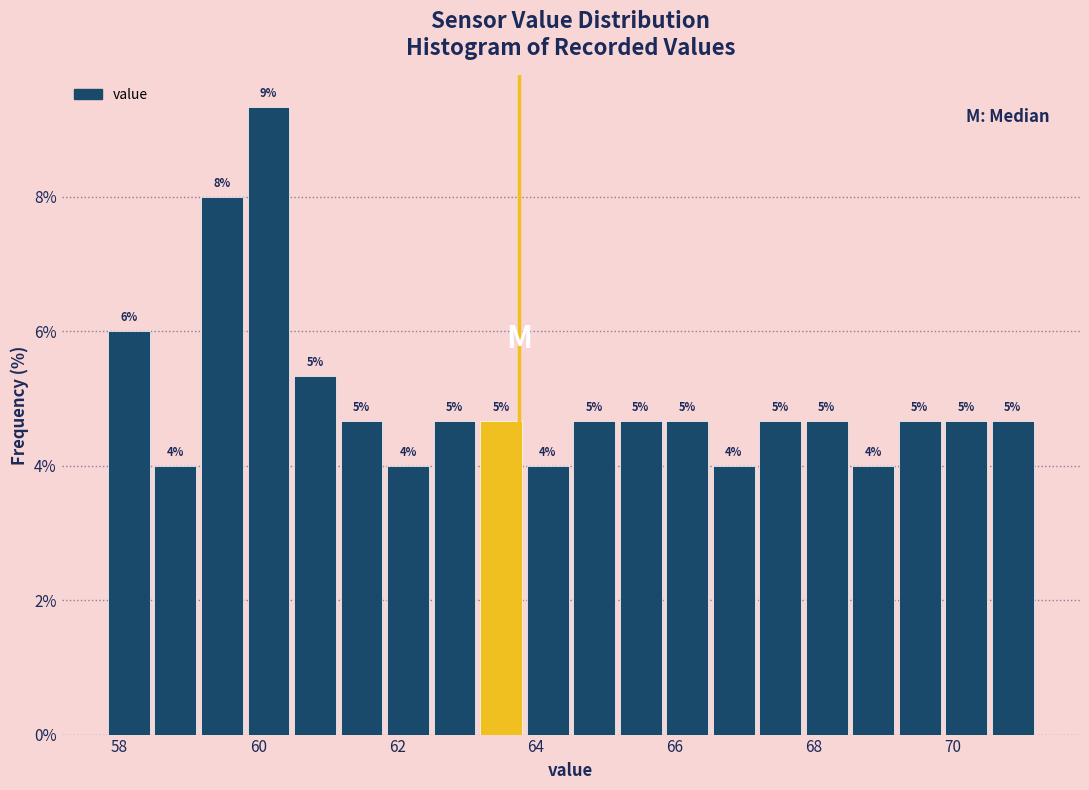

Read against the x-axis, roughly where is the centre of the tallest bar?

60.2